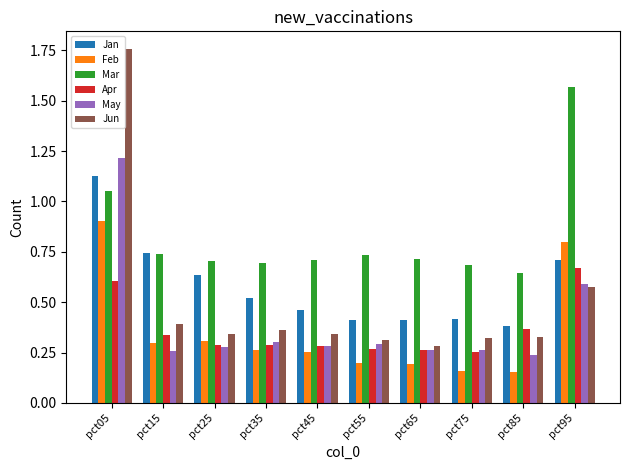

At pct05, list the series in order from smallest to largest.

Apr, Feb, Mar, Jan, May, Jun